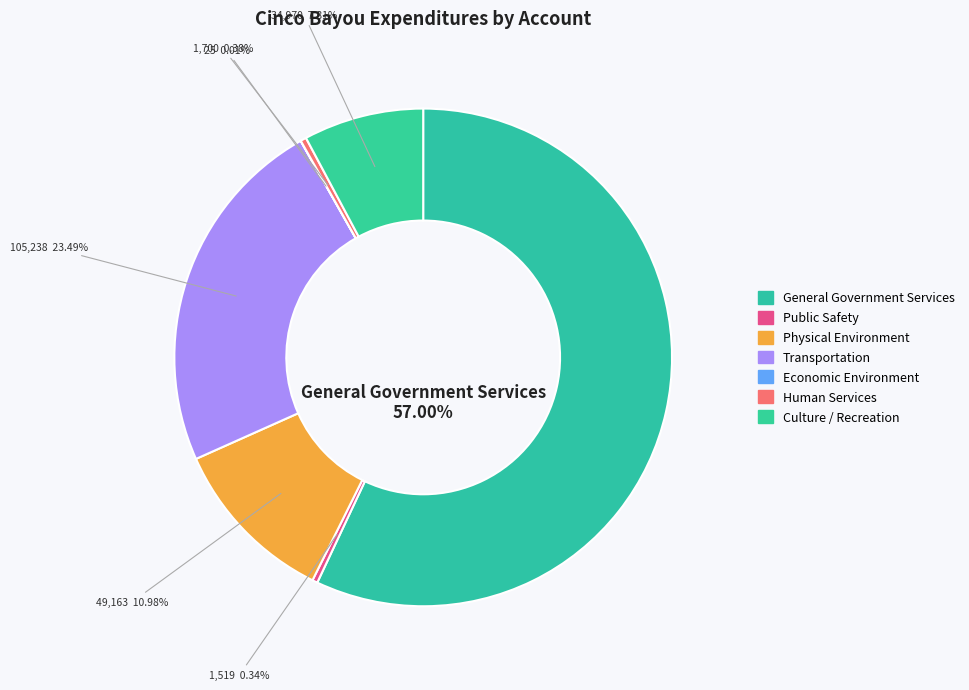

True or false: Human Services accounts for 0% of the total.

True